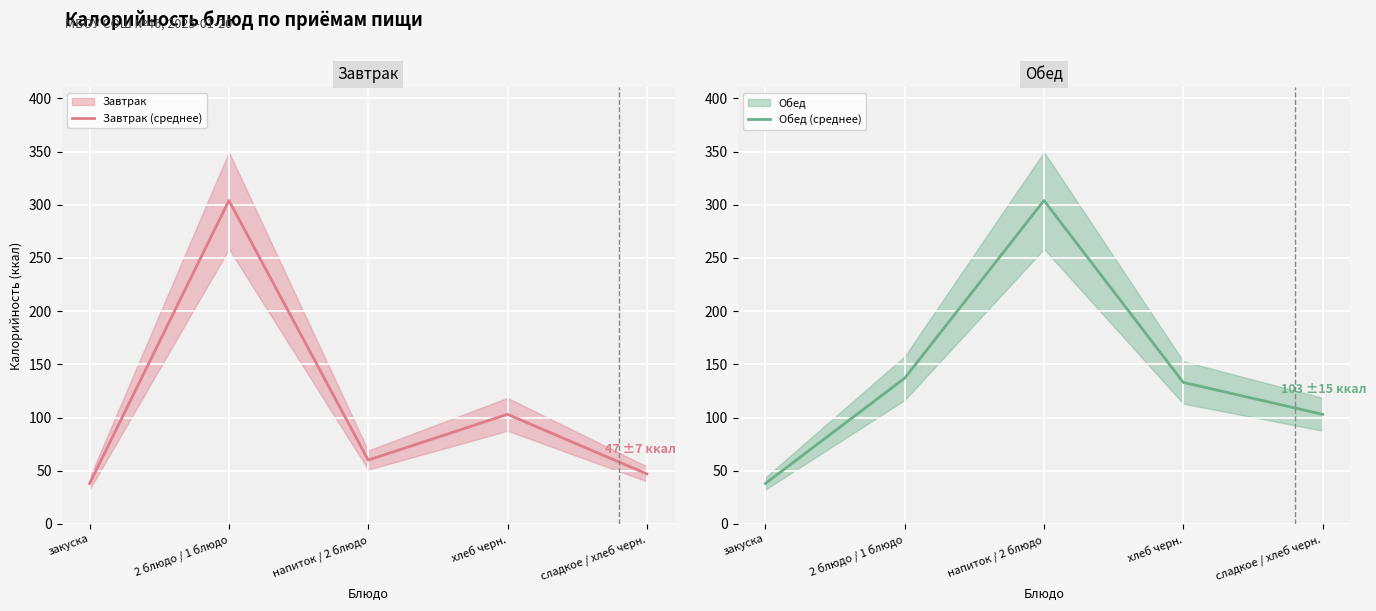

How many distinct data groups are displayed?

2